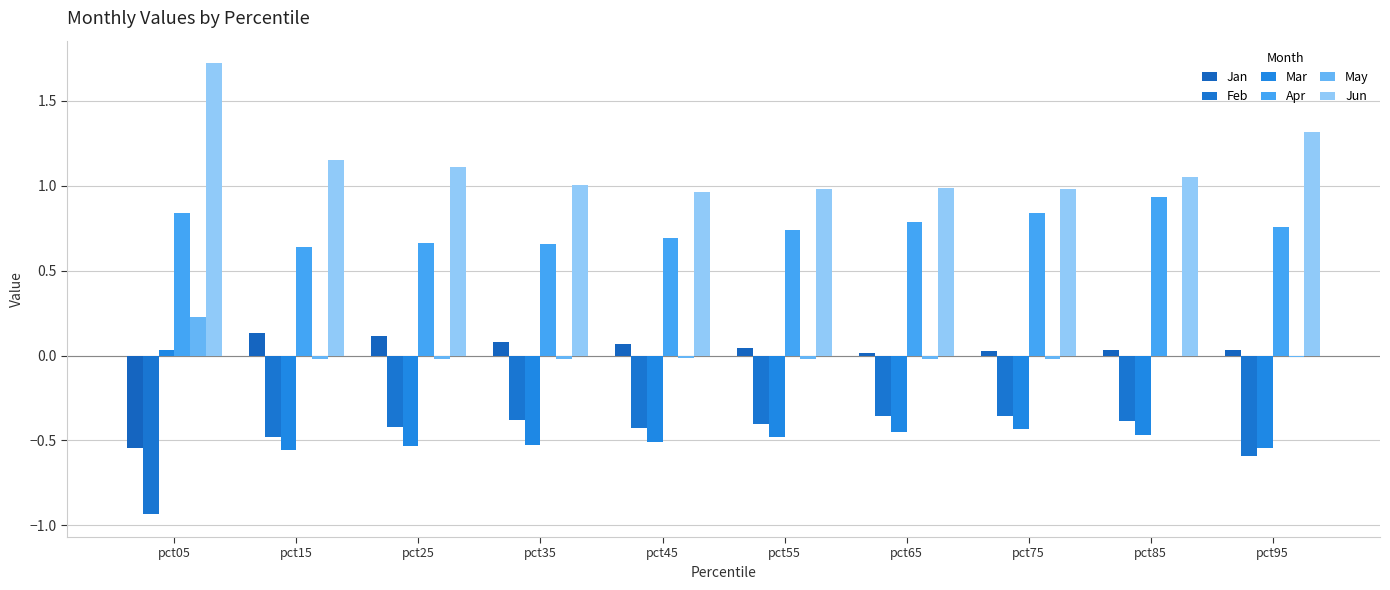

What are all the series names shown in the legend?

Jan, Feb, Mar, Apr, May, Jun